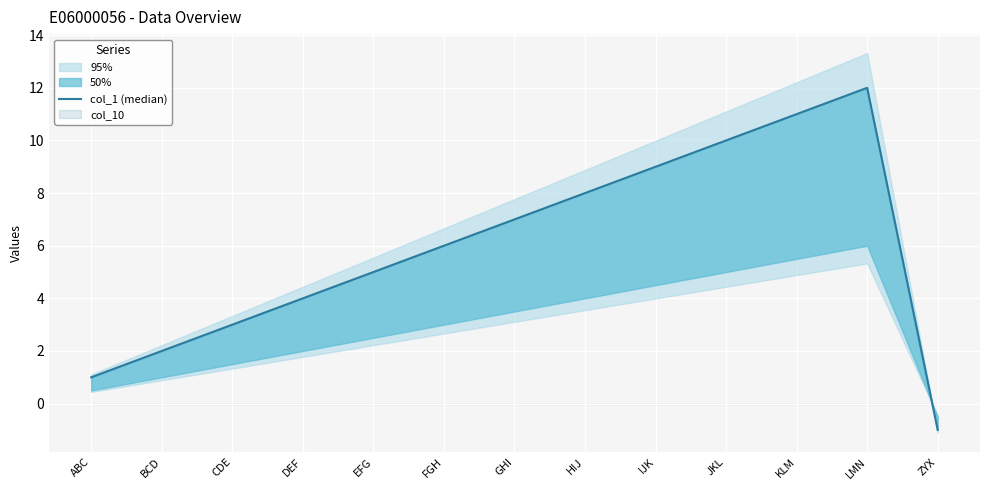

At which category does the chart reach its minimum across all series?

ZYX